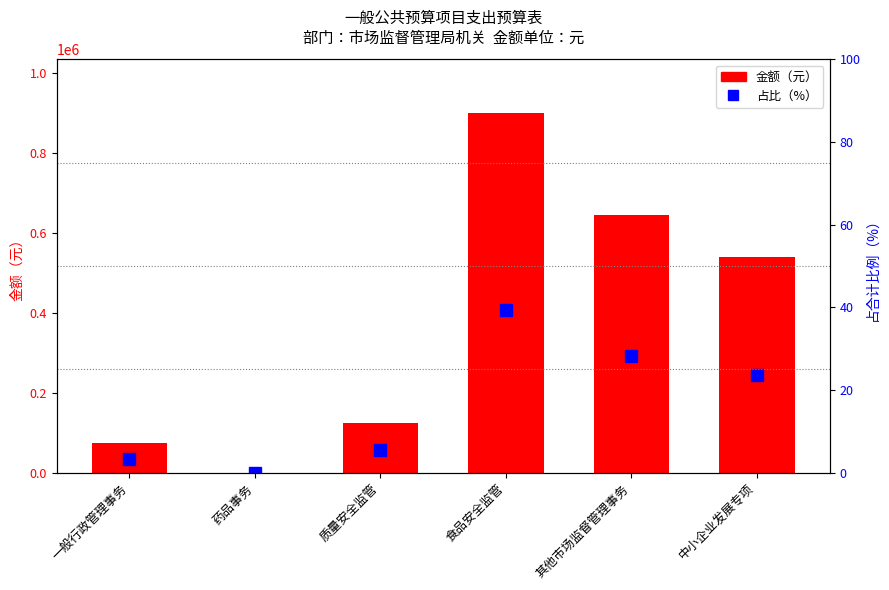

What is the sum of all 占比（%） values?

100.0